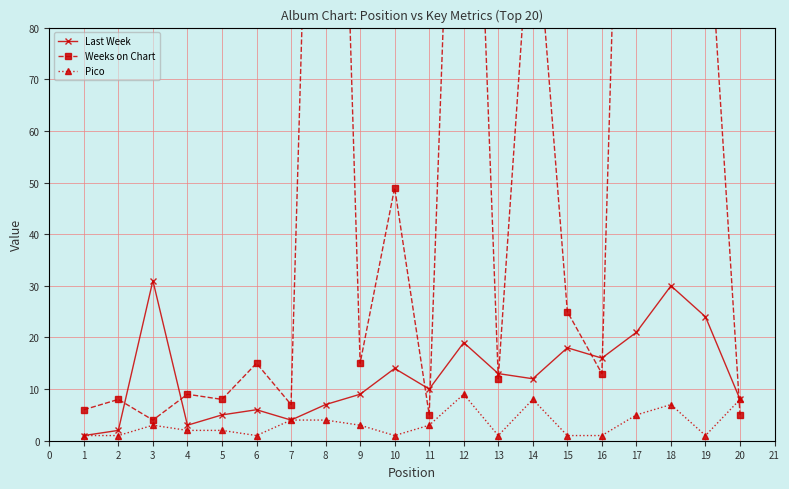

In Weeks on Chart, how many points are higher than both neighbors (excluding endpoints)?

8